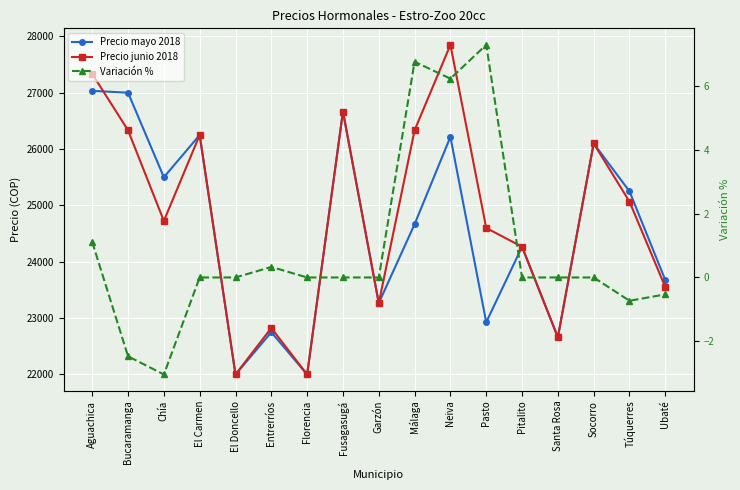

What is the difference between the highest and lowest values at Entrerríos?

22824.7